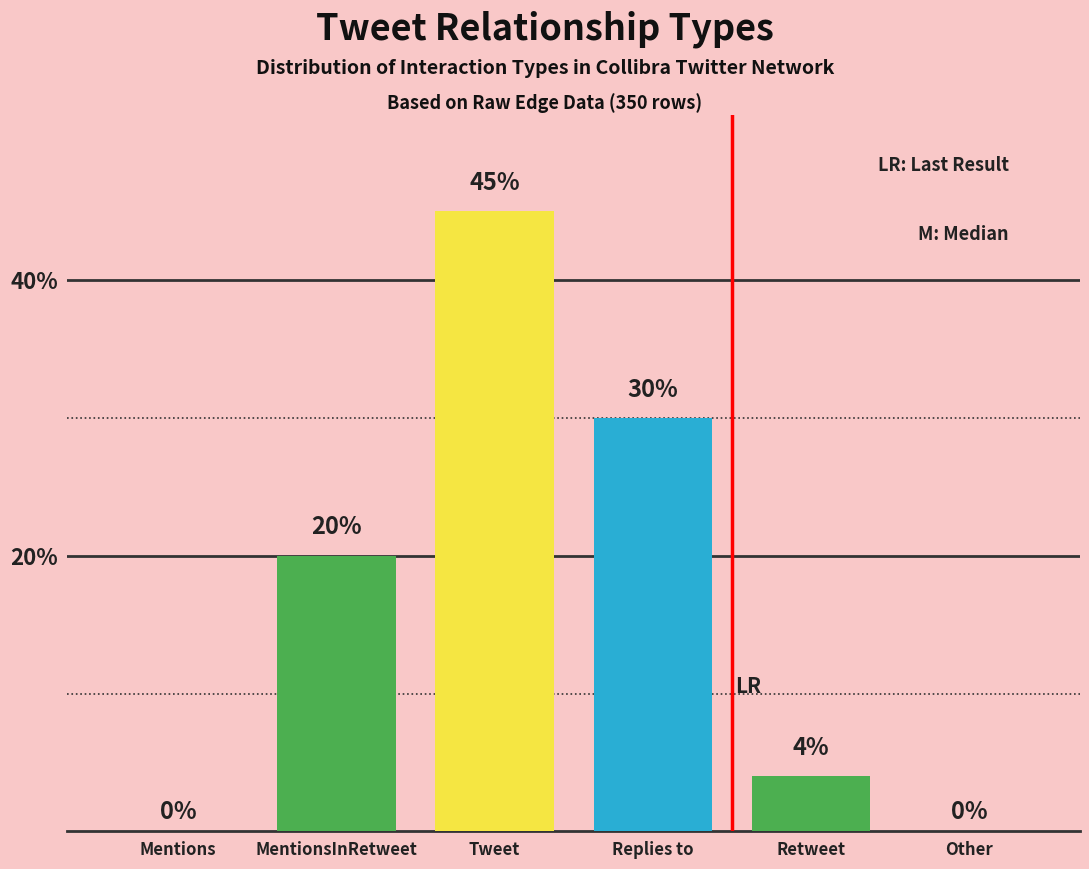

True or false: the data shows 20 at MentionsInRetweet.

True